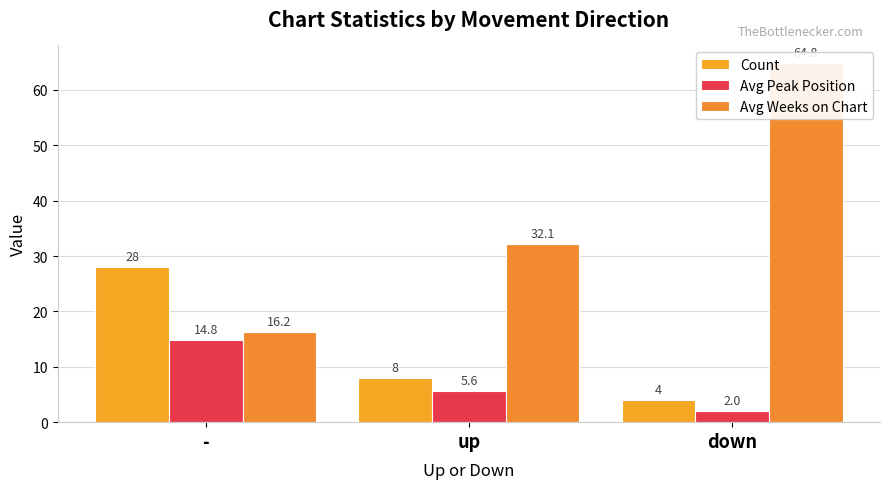

How many Count values are between 4 and 28?

3